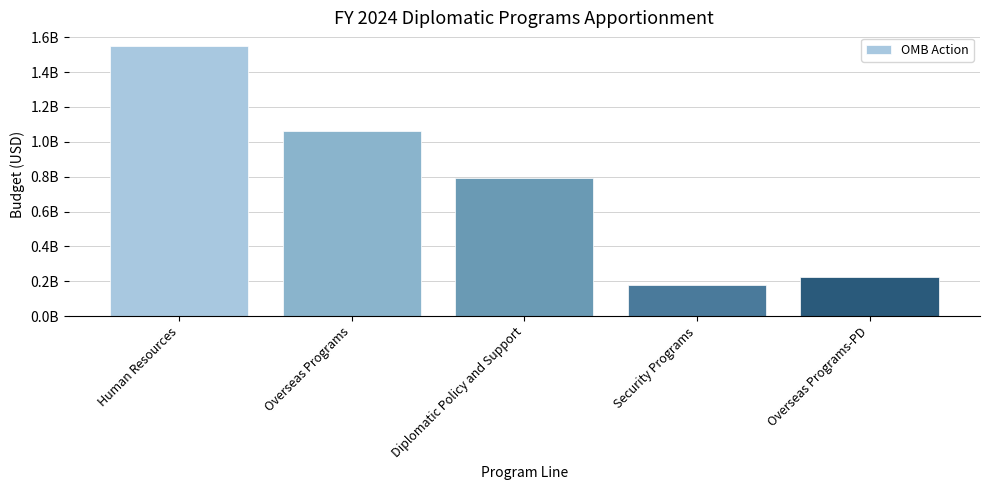

Reading left to right, extract all data points from this chart.

Human Resources=1550212787	Overseas Programs=1064264818	Diplomatic Policy and Support=790671377	Security Programs=177407616	Overseas Programs-PD=222618871